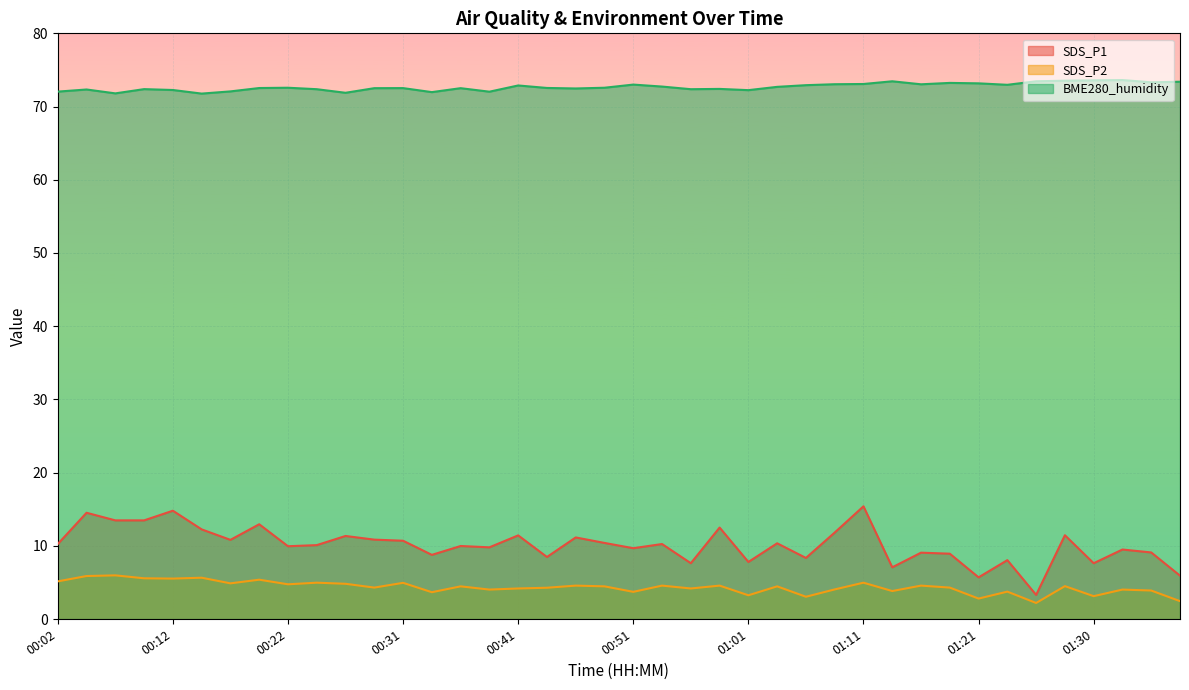

Between 00:56 and 01:33, which is larger?

01:33